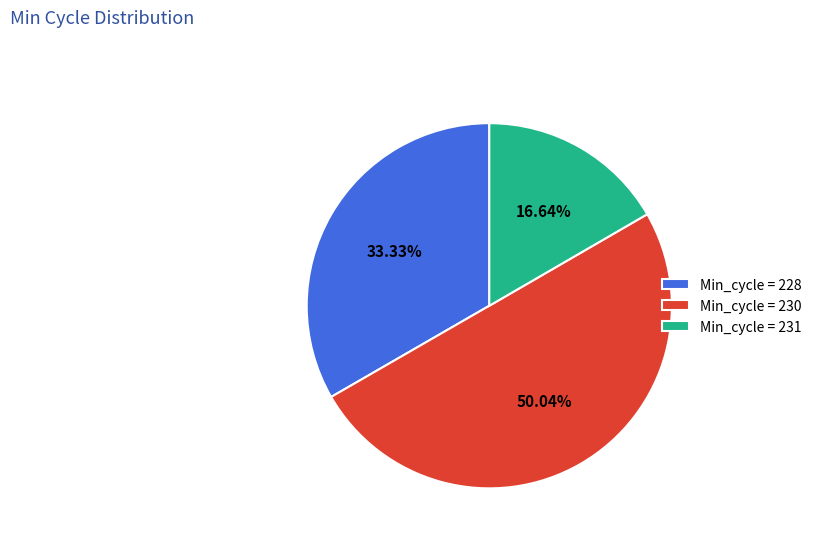

Does Min_cycle = 231 account for over 50% of the chart?

No